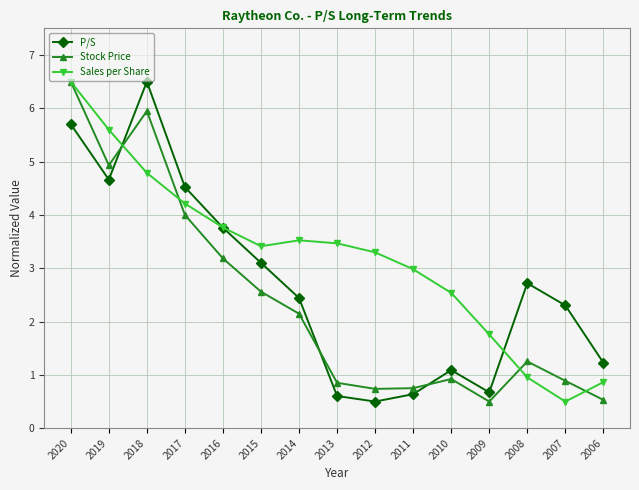

Rank the series at 2006 from highest to lowest value.

P/S, Sales per Share, Stock Price